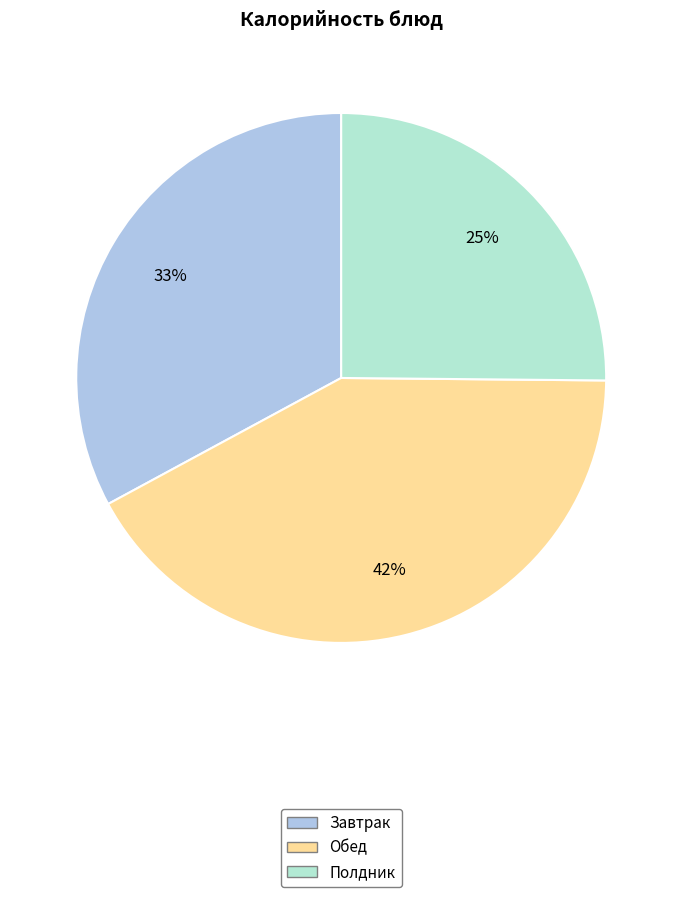

To the nearest percent, what is the average slice percentage?

33%